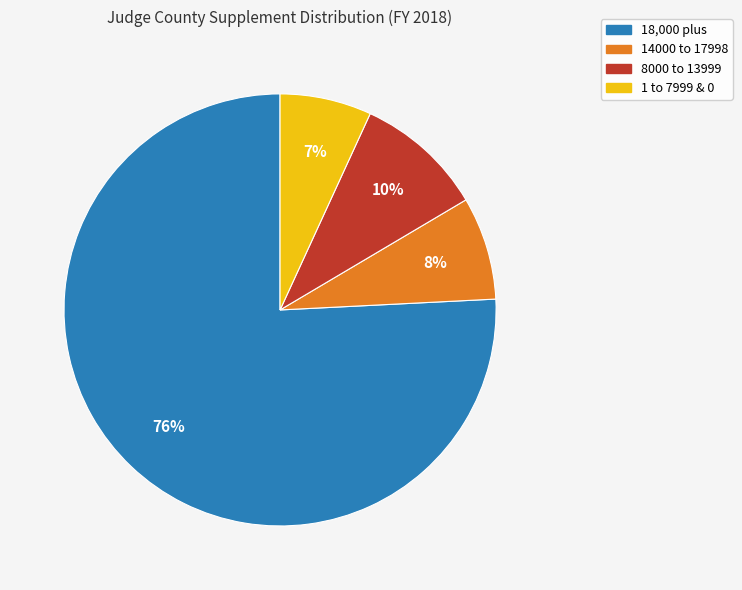

Which slice is the largest?

18,000 plus